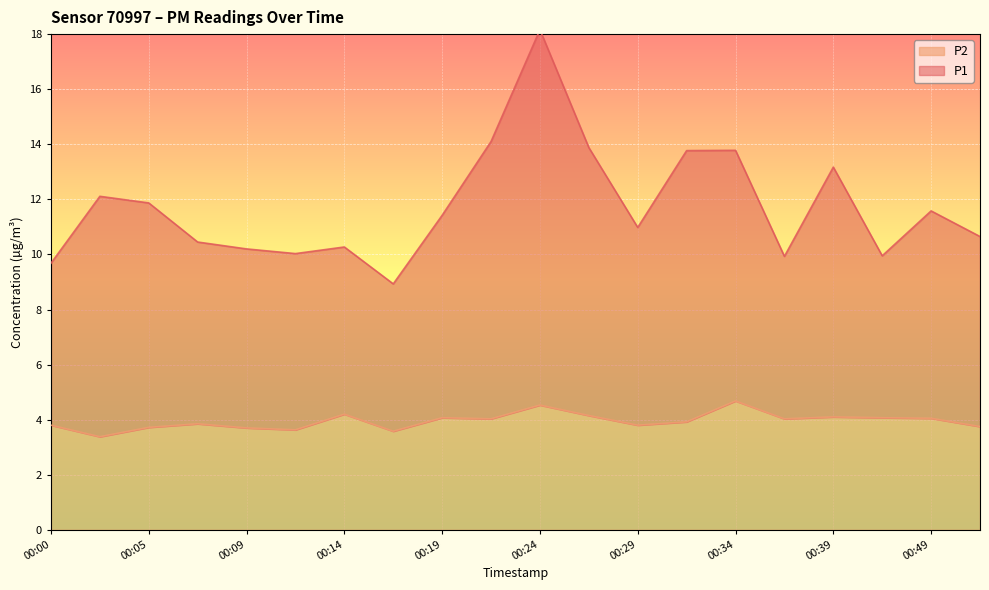

What is the lowest value of the P1 series?

8.9